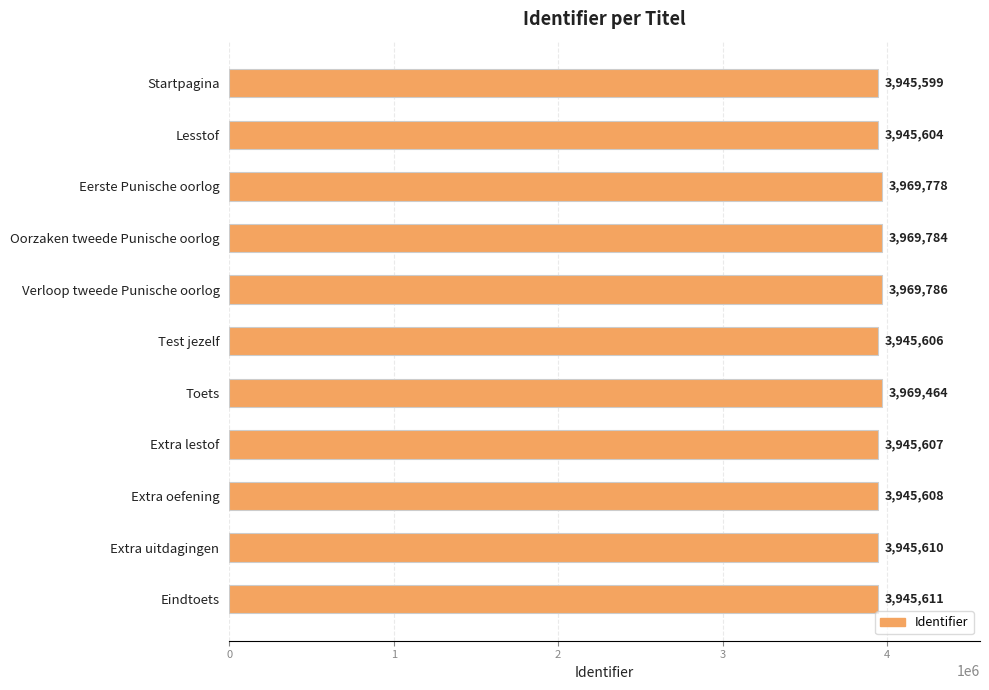

List the labels in order of value, largest first.

Verloop tweede Punische oorlog, Oorzaken tweede Punische oorlog, Eerste Punische oorlog, Toets, Eindtoets, Extra uitdagingen, Extra oefening, Extra lestof, Test jezelf, Lesstof, Startpagina